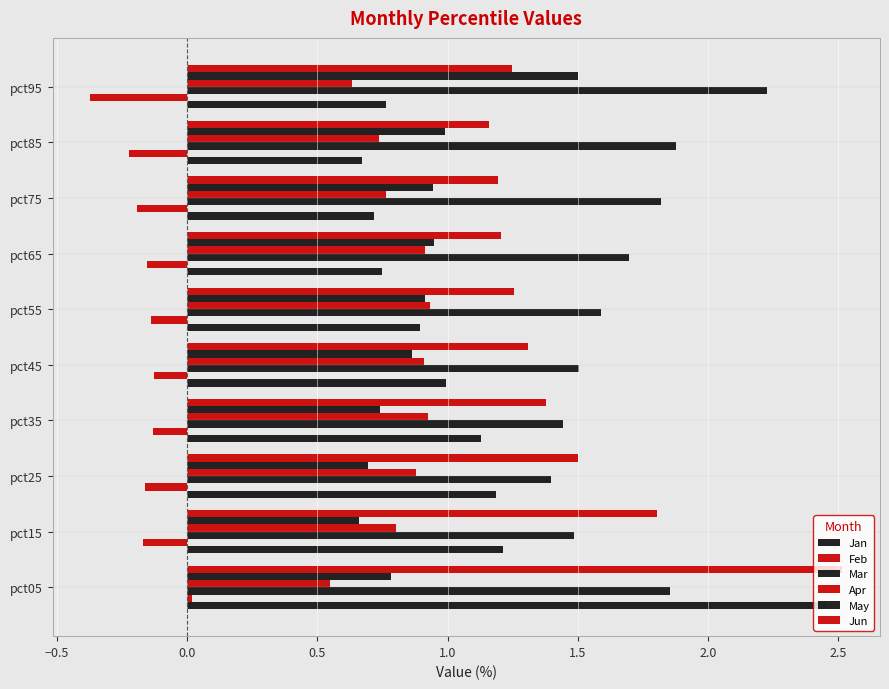

How many values in the Feb series exceed 0?

1